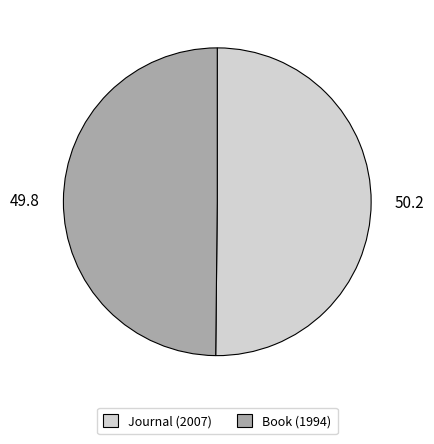

True or false: Book (1994) accounts for 41% of the total.

False